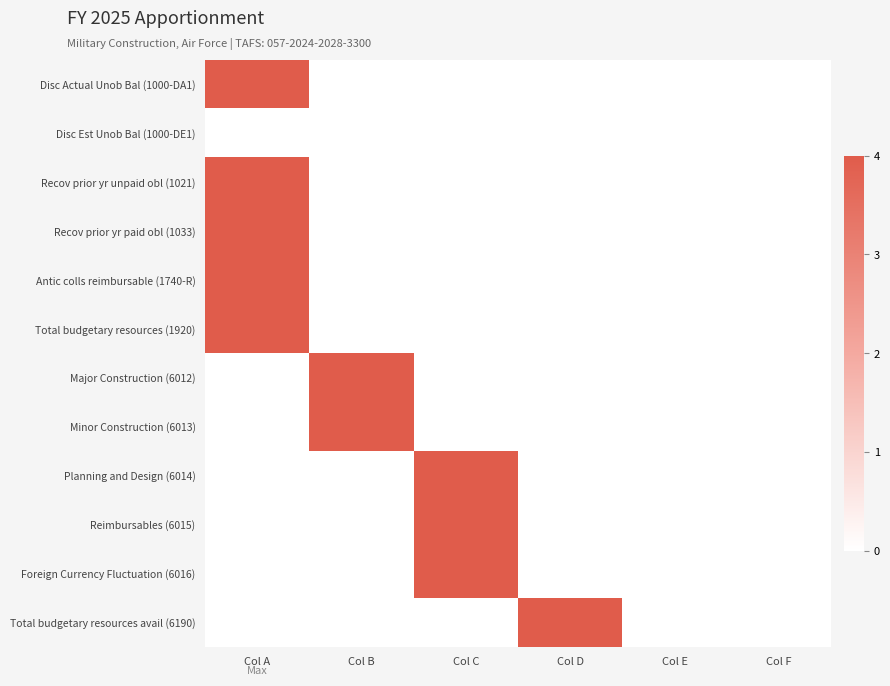

At which category is the sum across all series the highest?

Col A